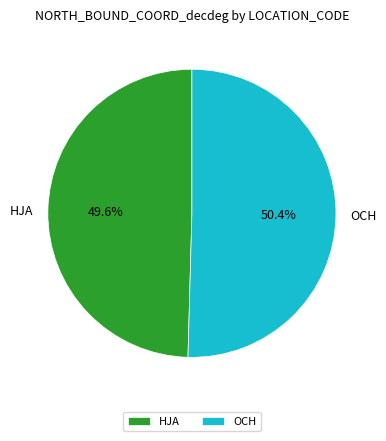

The HJA slice represents 61% of the pie. True or false?

False